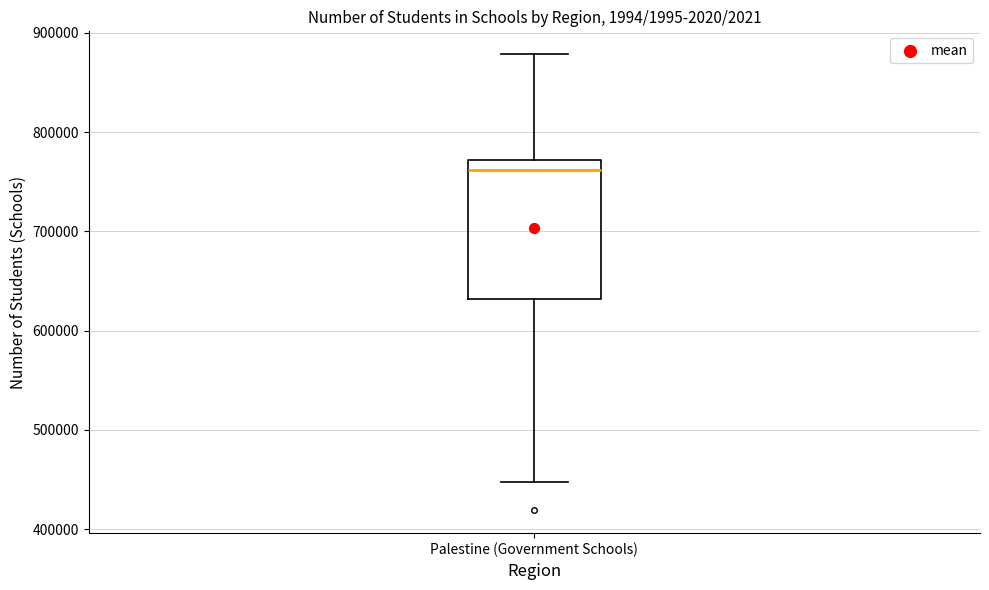

Transcribe this box plot: give where the median line is, the range the box spans, and where the two whiskers end, as read against the y-axis. The values are not printed on the chart, so give them approximately, as read against the axis.

median 760000, box 630000 to 770000, whiskers 450000 to 880000